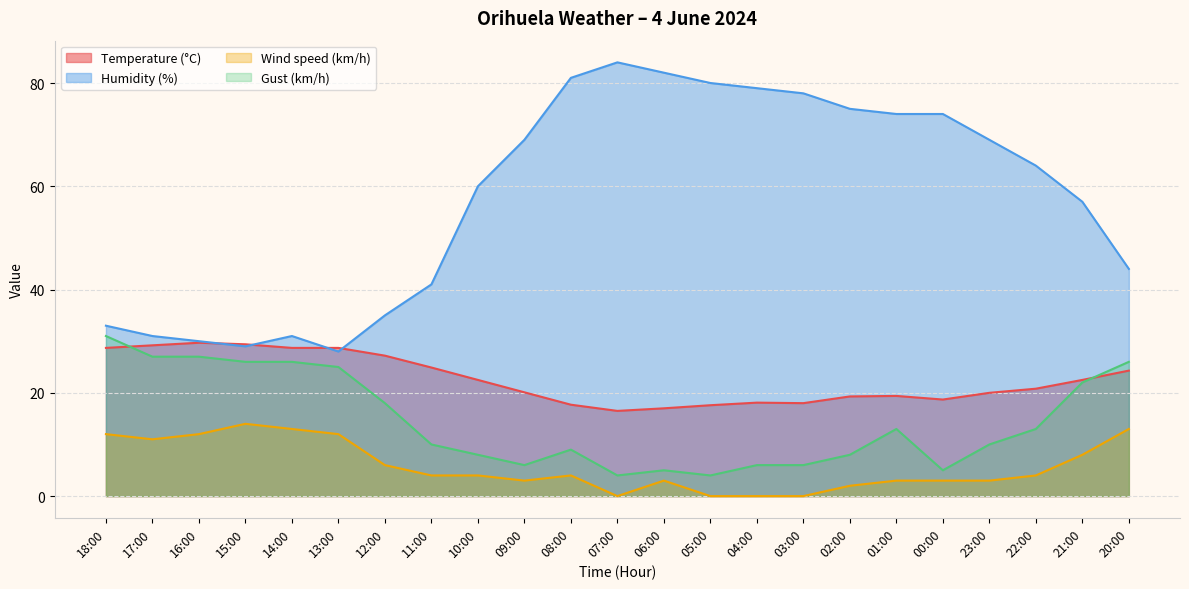

Which series has the widest spread of values?

Humidity (%)